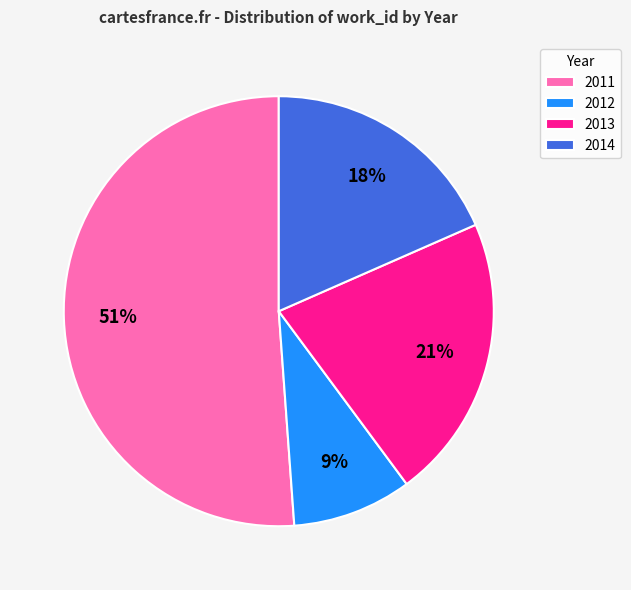

What is the ratio of the value at 2014 to the value at 2013?

0.9